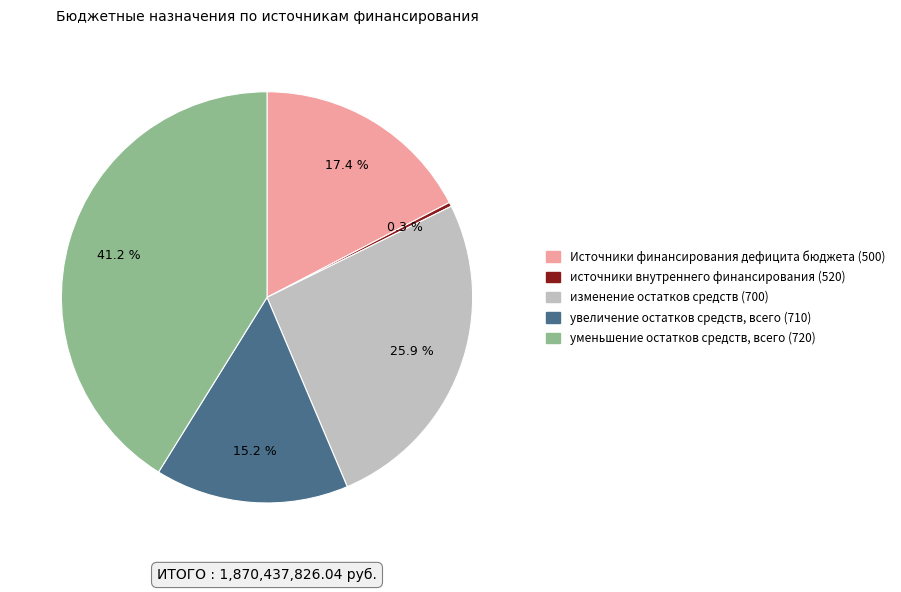

The Источники финансирования дефицита бюджета slice represents 17% of the pie. True or false?

True